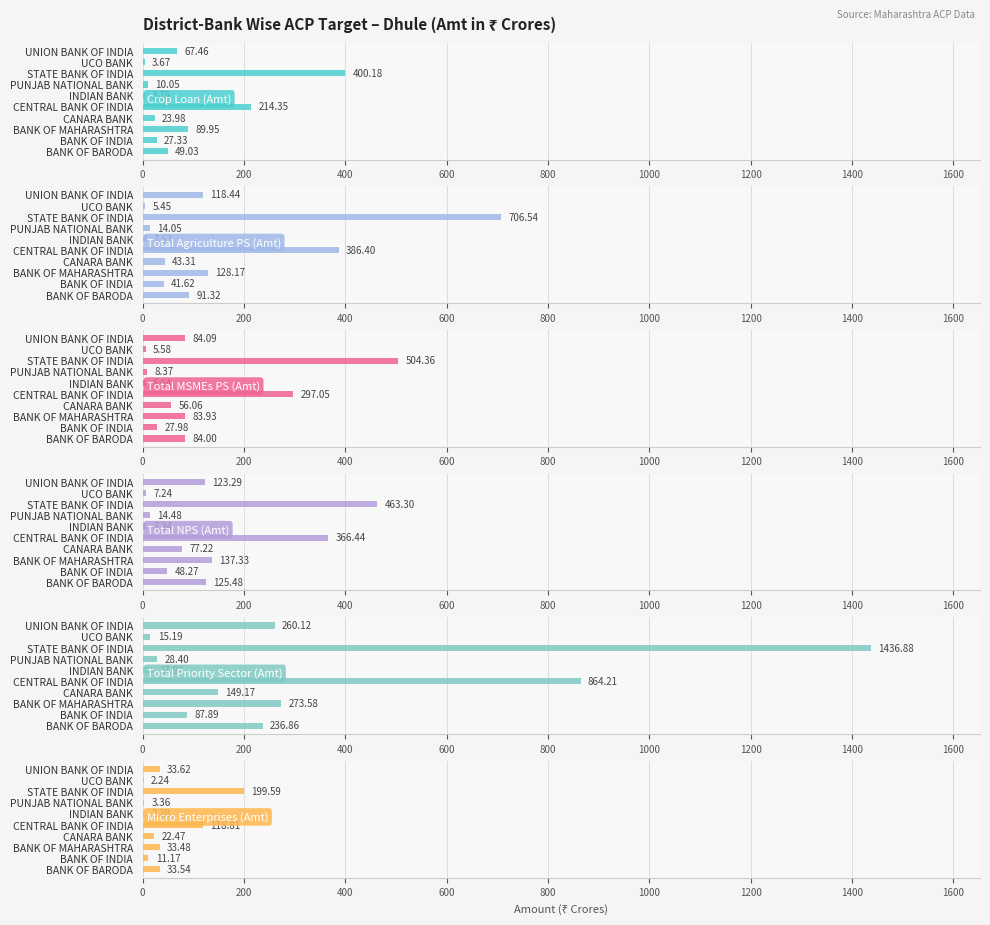

Between INDIAN BANK and STATE BANK OF INDIA, which is larger?

STATE BANK OF INDIA